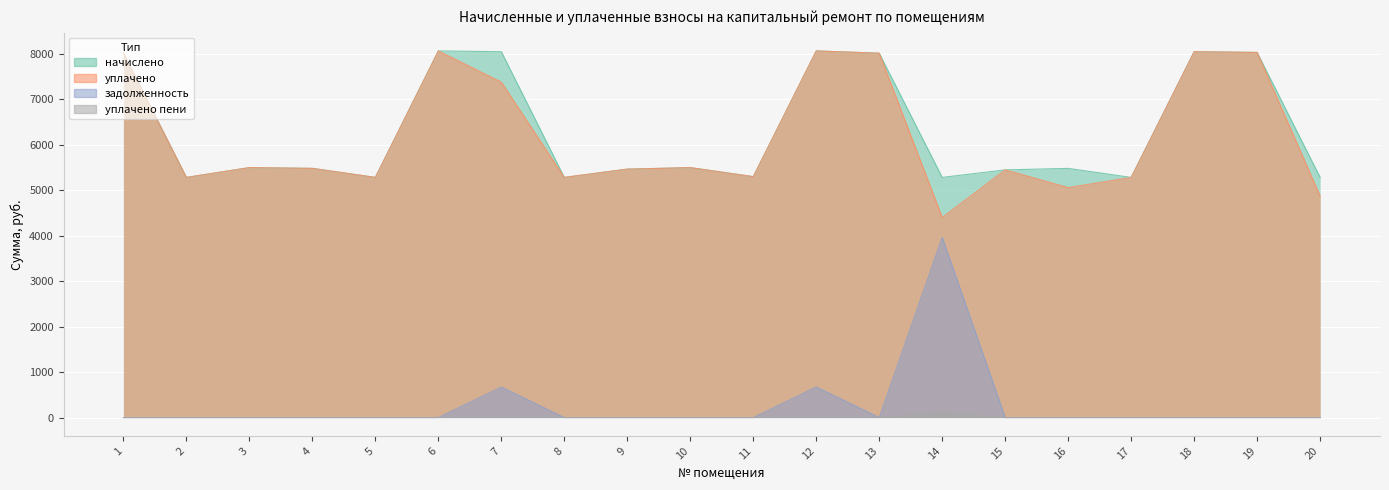

At which category does задолженность reach its first local peak?

7